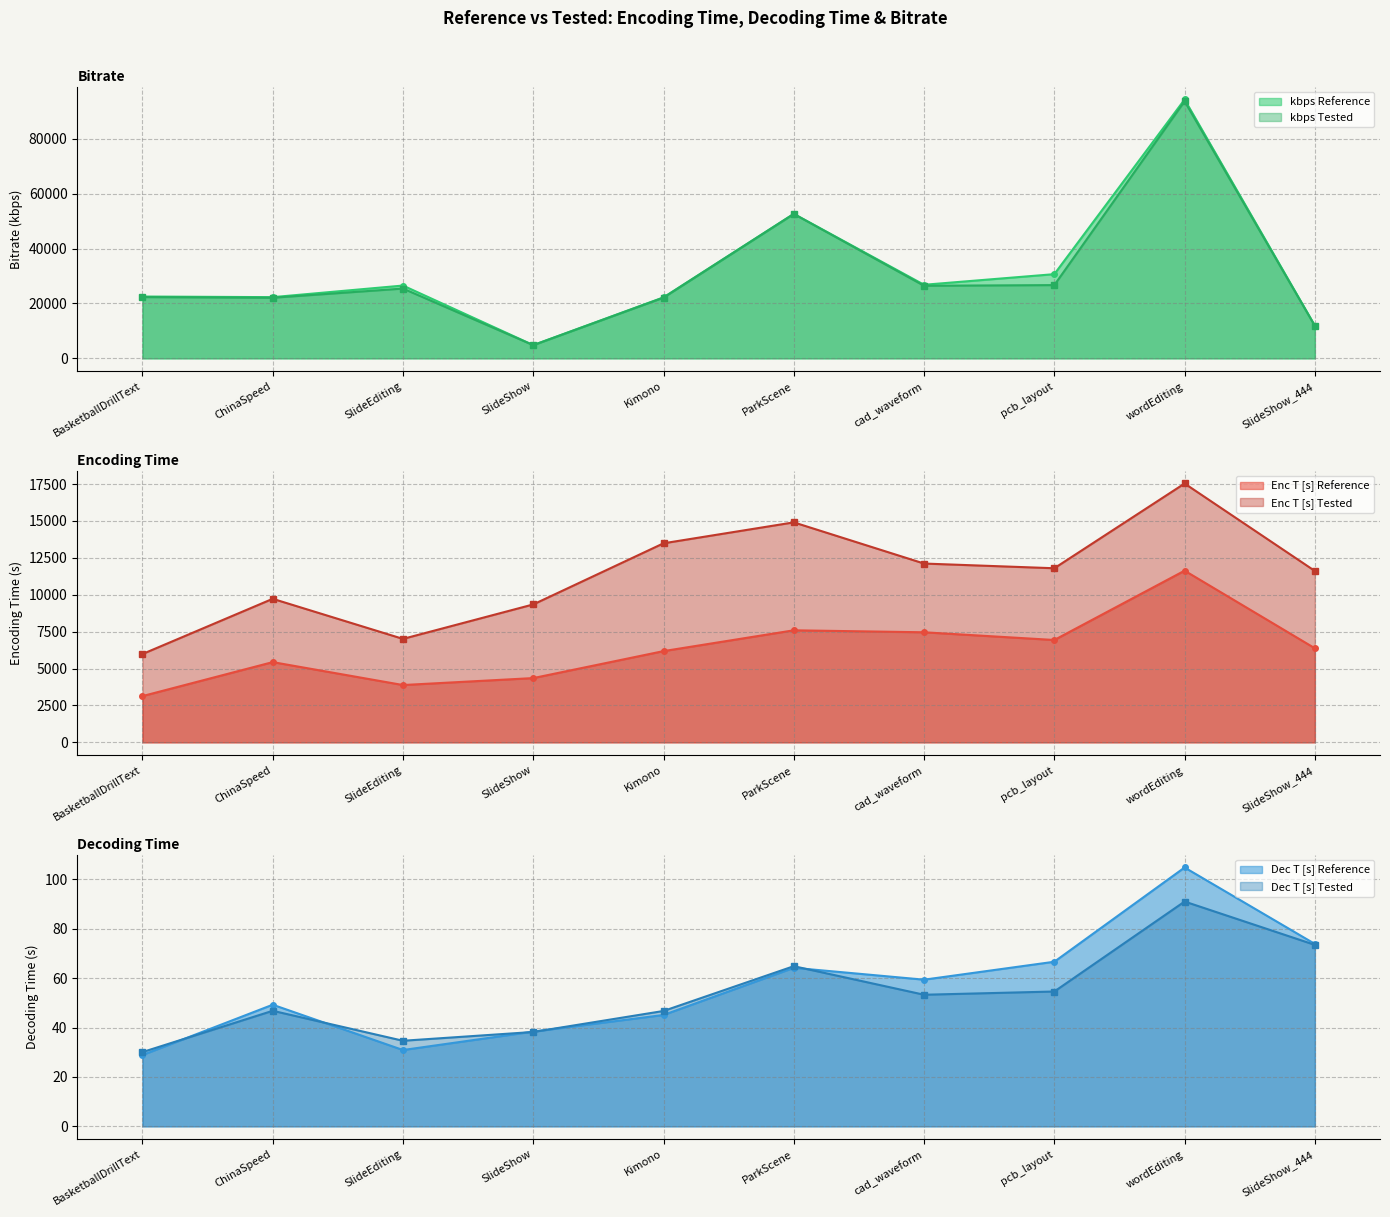

List the series in order of their peak value, lowest first.

Dec T [s] Tested, Dec T [s] Reference, Enc T [s] Reference, Enc T [s] Tested, kbps Tested, kbps Reference